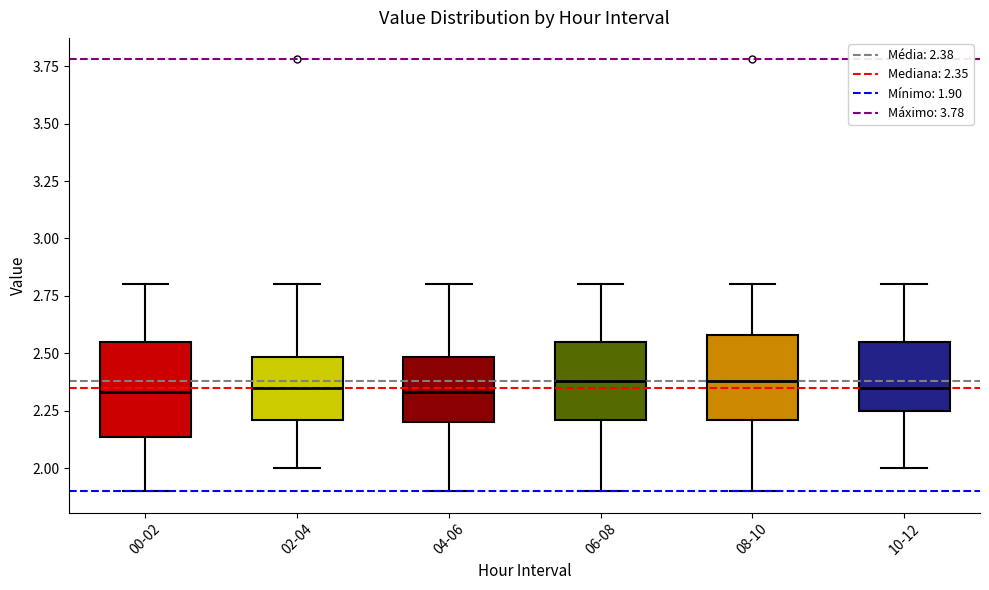

Reading left to right, read every box against the y-axis: the position of its median line, the range the box covers, and the ends of its whiskers. The values are not printed on the chart, so give them approximately, as read against the axis.

00-02: median 2.35, box 2.15 to 2.55, whiskers 1.90 to 2.80
02-04: median 2.35, box 2.20 to 2.50, whiskers 2.00 to 2.80
04-06: median 2.35, box 2.20 to 2.50, whiskers 1.90 to 2.80
06-08: median 2.40, box 2.20 to 2.55, whiskers 1.90 to 2.80
08-10: median 2.40, box 2.20 to 2.60, whiskers 1.90 to 2.80
10-12: median 2.35, box 2.25 to 2.55, whiskers 2.00 to 2.80